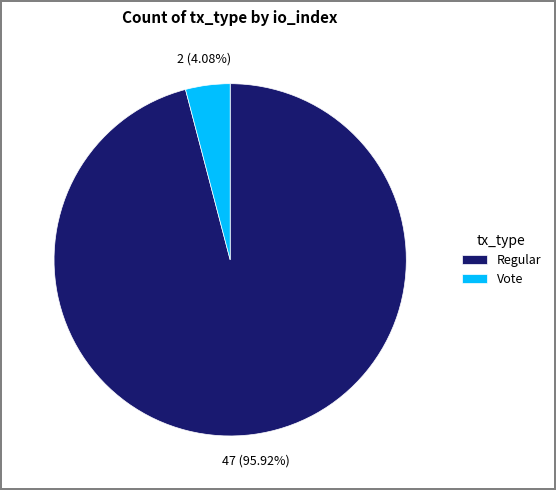

Rank the categories by value from highest to lowest.

Regular, Vote